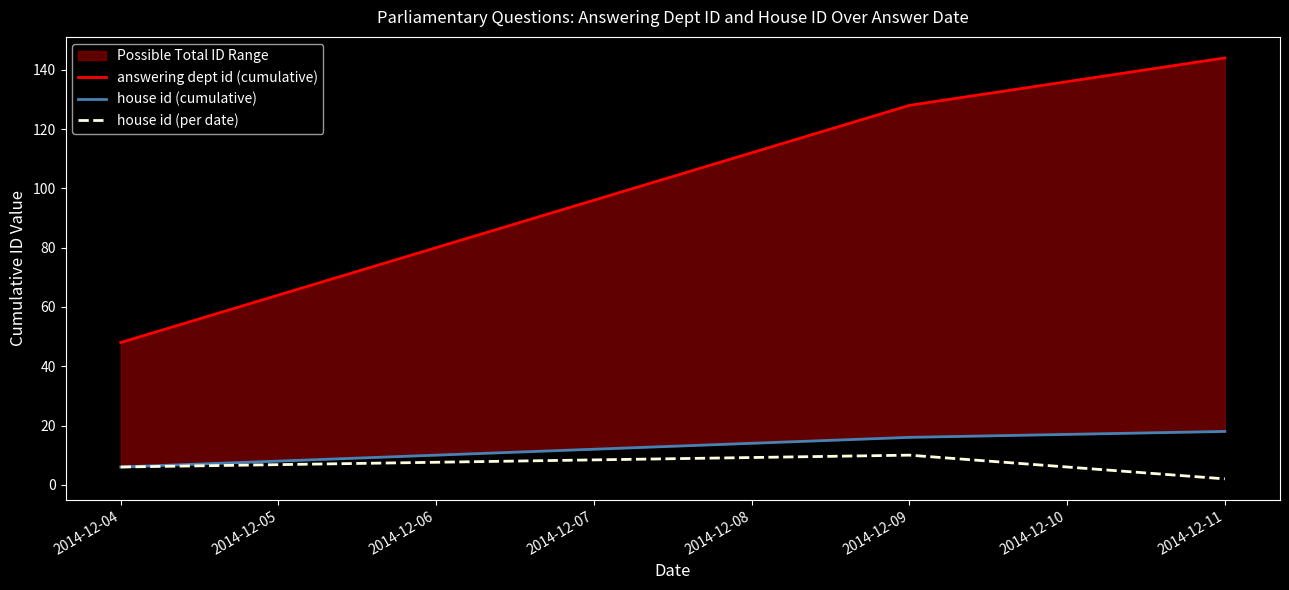

Which series has the largest total across all categories?

answering dept id (cumulative)